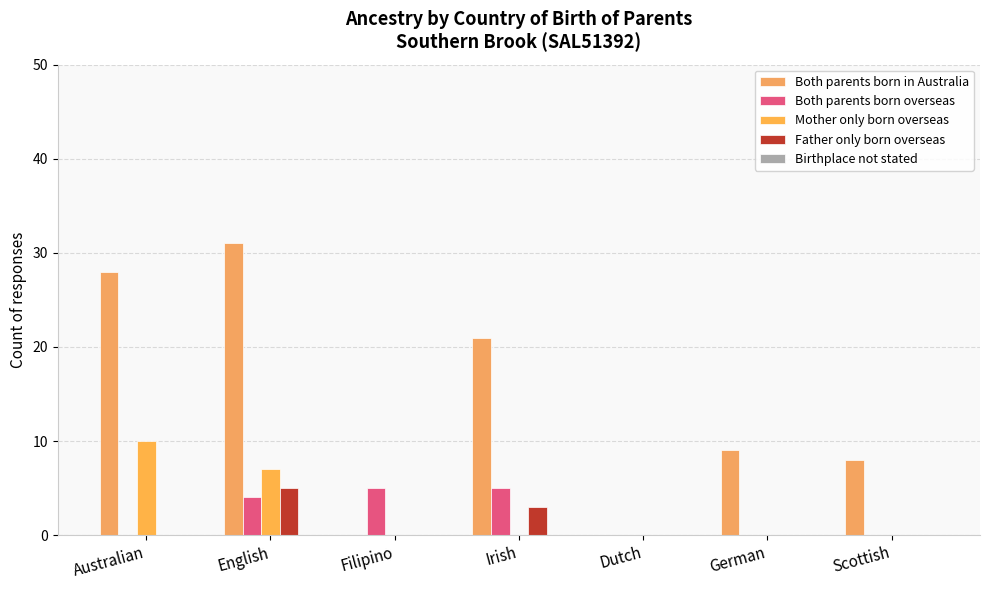

At which label is Both parents born in Australia closest to 15?

Irish